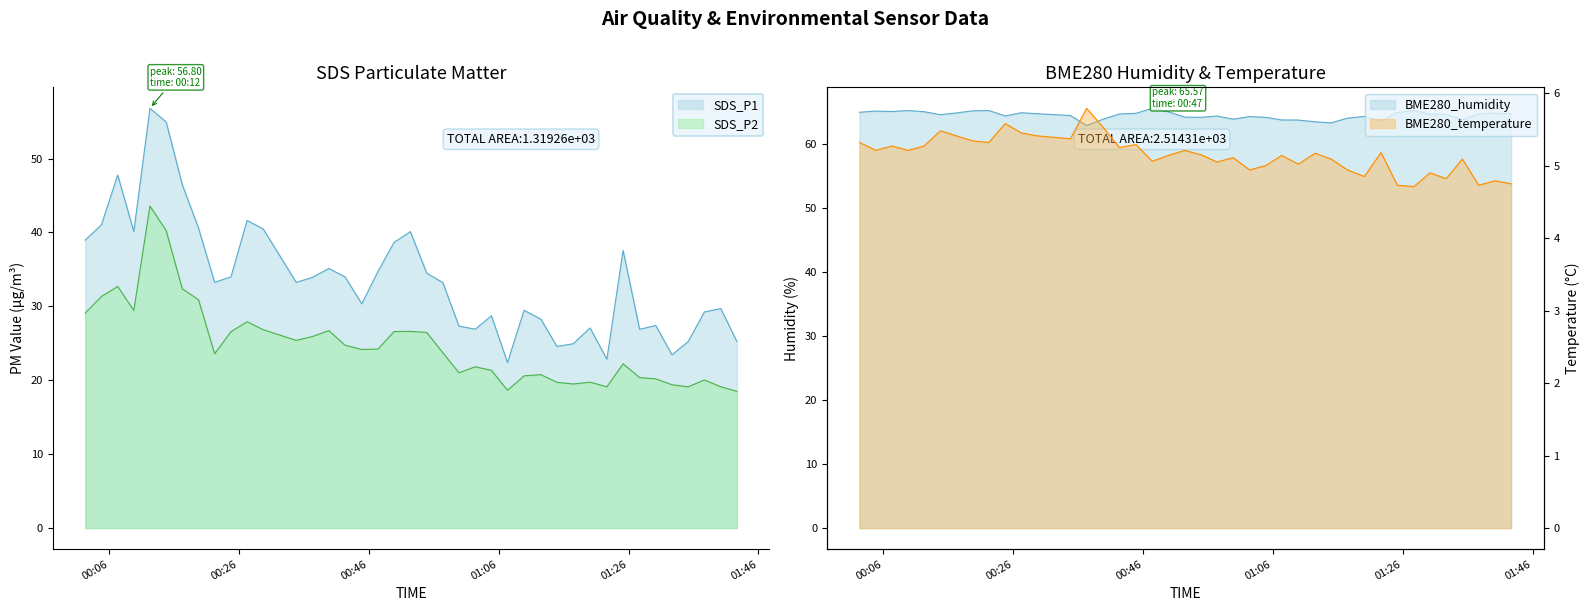

At how many categories does at least one series exceed 37?

40